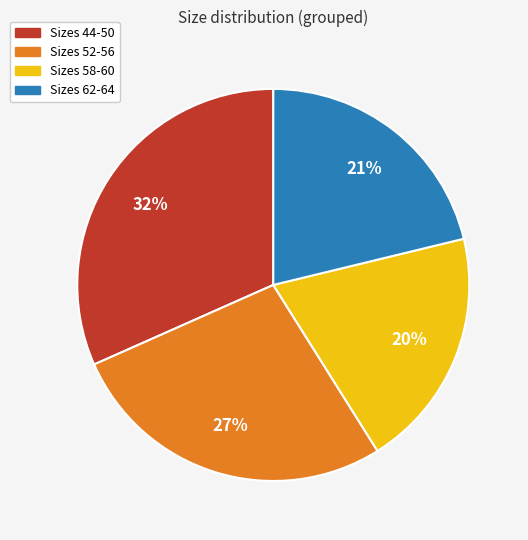

To the nearest percent, what is the average slice percentage?

25%